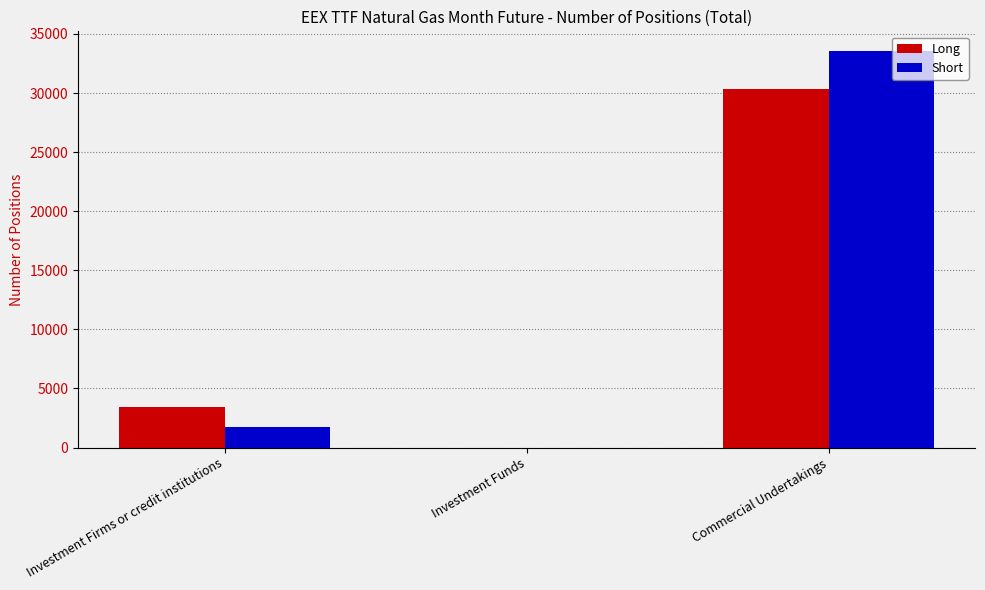

What is the sum of the Short values at Investment Funds and Commercial Undertakings?

33544.0